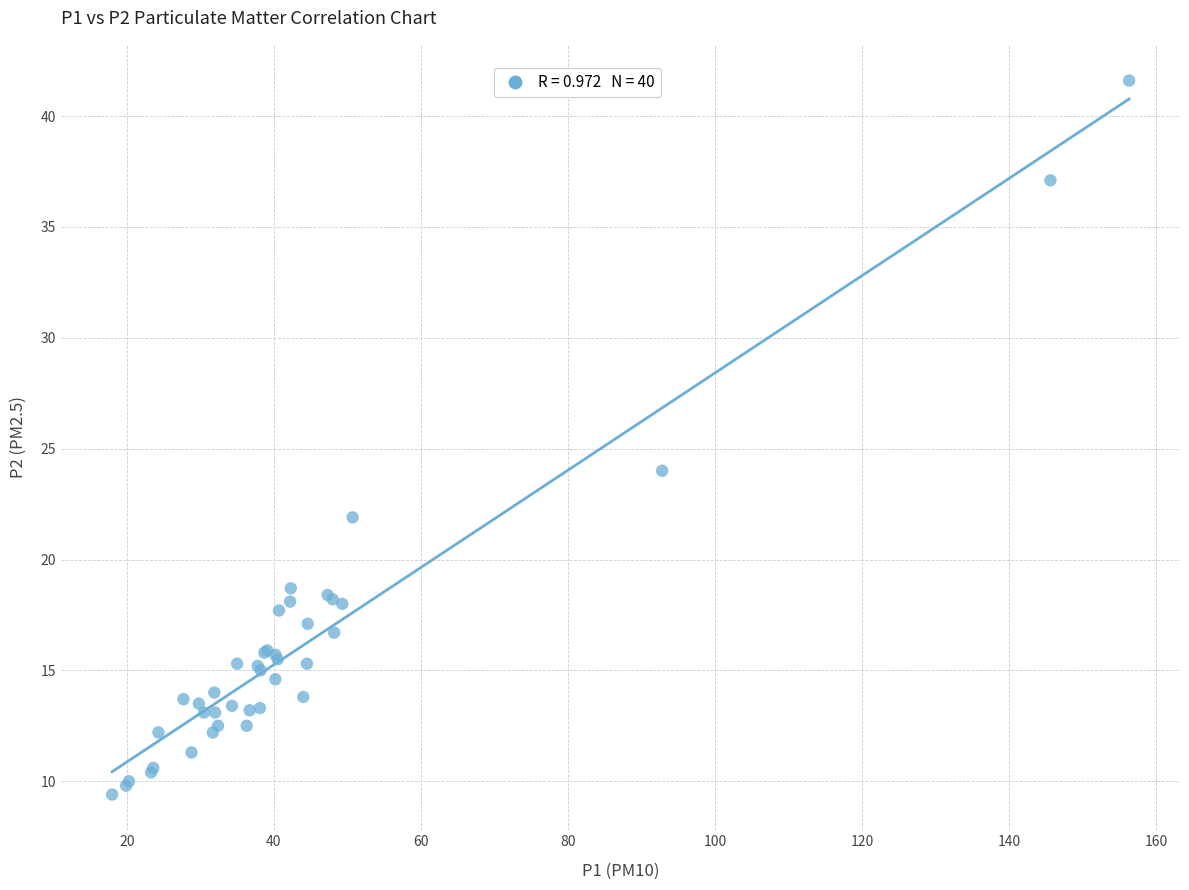

What Y value in the scatter plot is closest to 25?

24.0